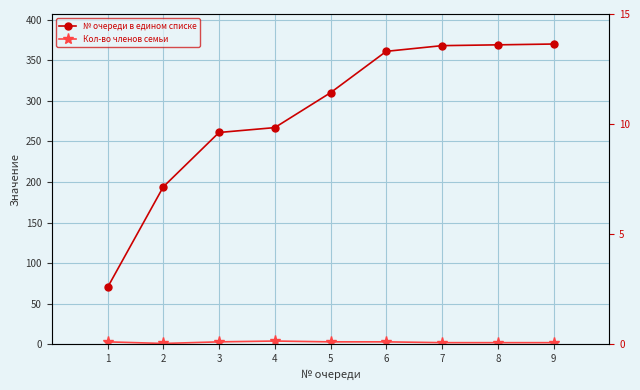

Count the Кол-во членов семьи values in the range 2 to 3.

7